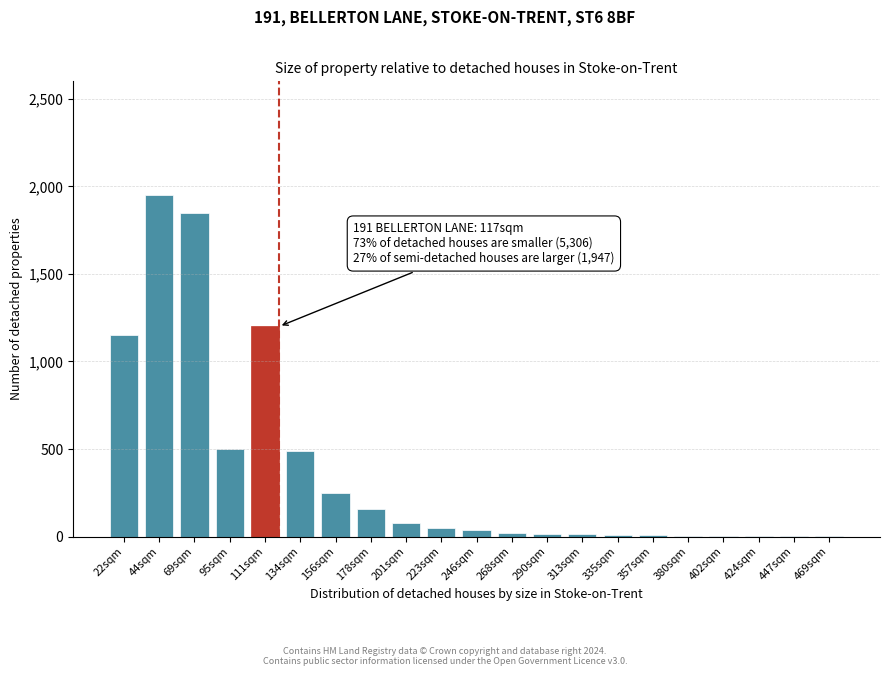

Which has a higher value, 69sqm or 156sqm?

69sqm